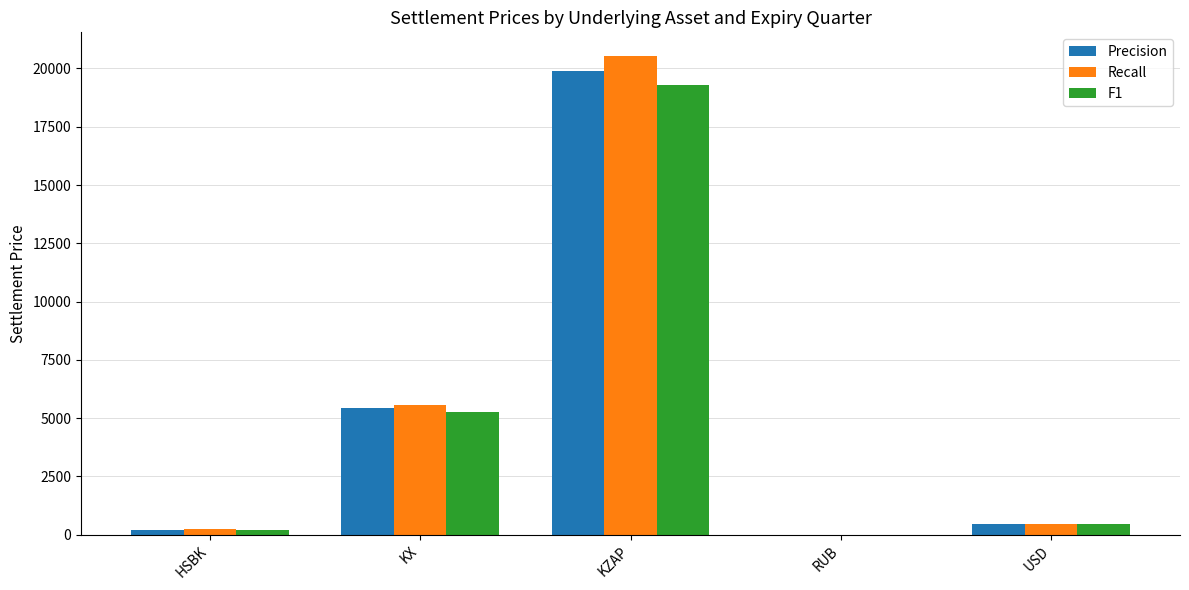

What is the greatest value displayed?

20525.2